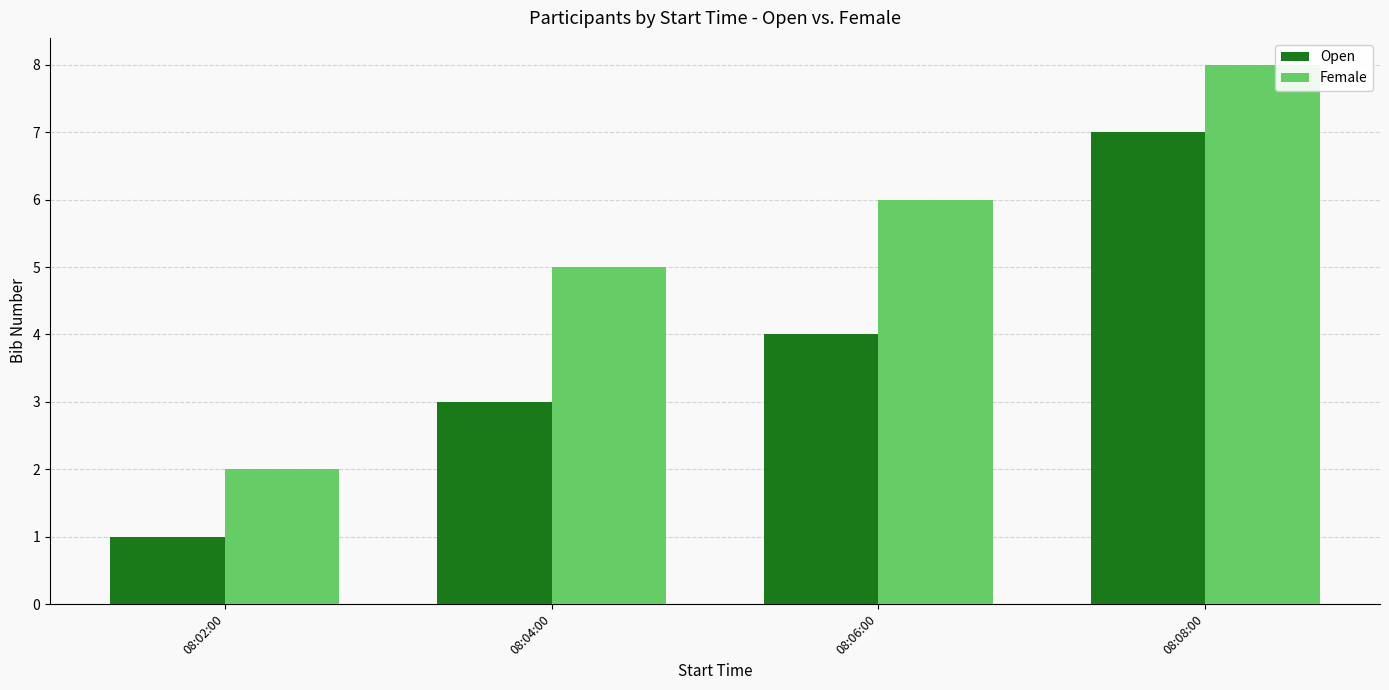

Which series changed the most between 08:04:00 and 08:08:00?

Open